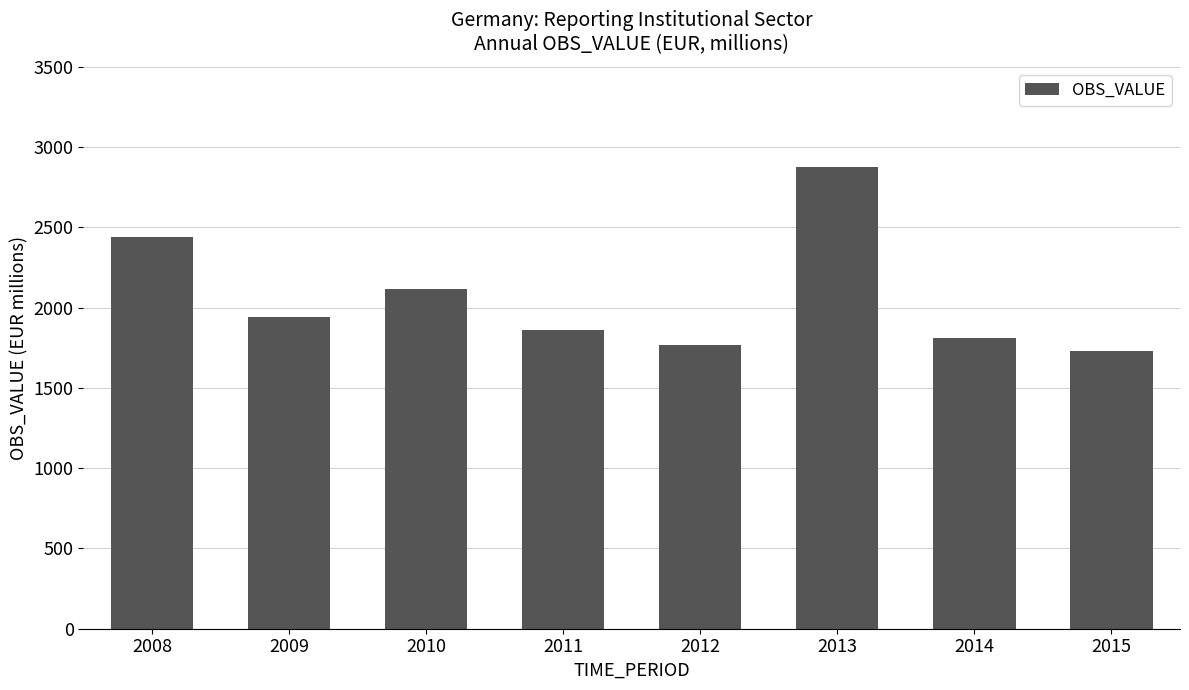

Reading right to left, transcribe all the data shown in this chart.

2015=1727	2014=1814	2013=2877	2012=1769	2011=1860	2010=2117	2009=1941	2008=2442